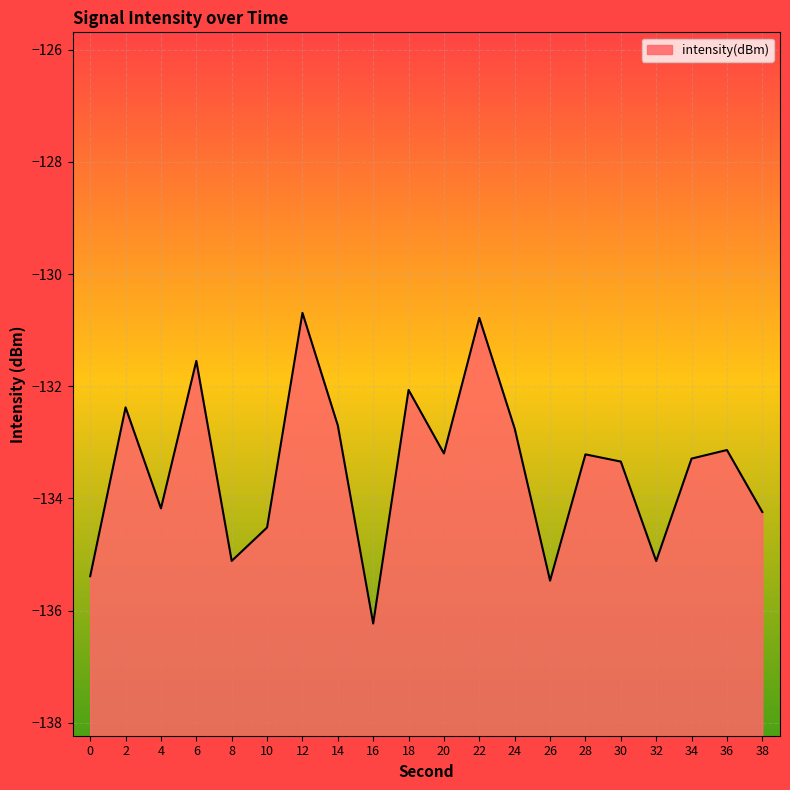

What is the value of the 9th point from the left?

-136.2